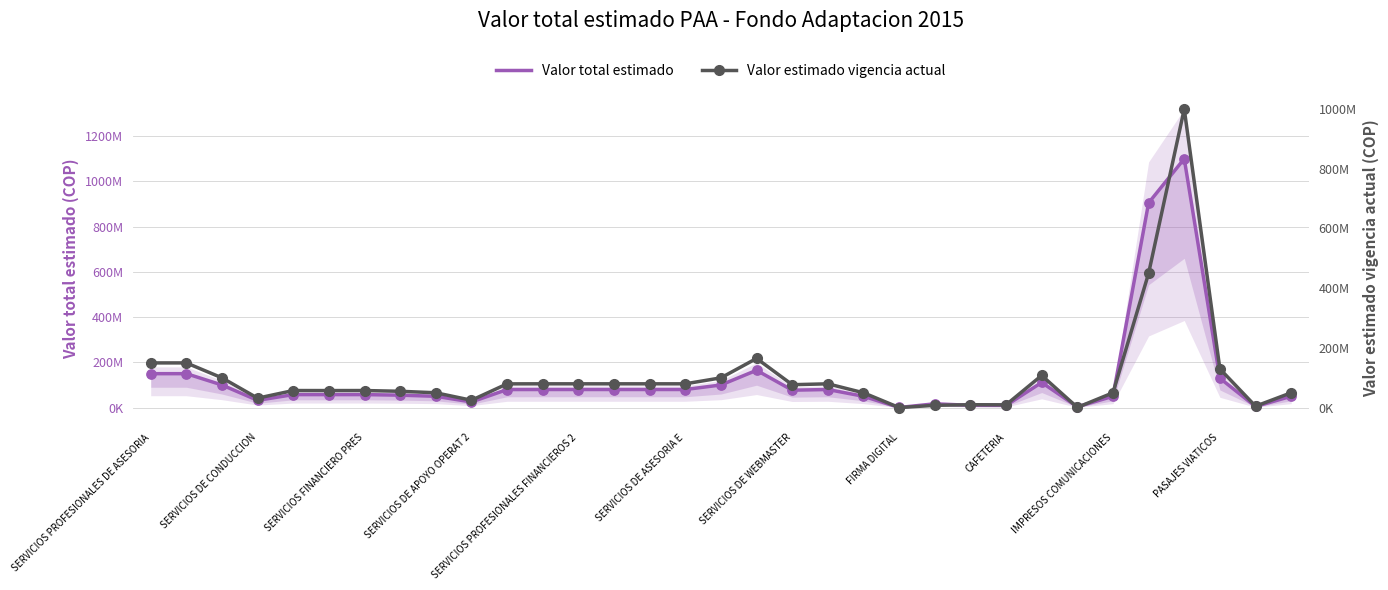

At which category is the sum across all series the highest?

29